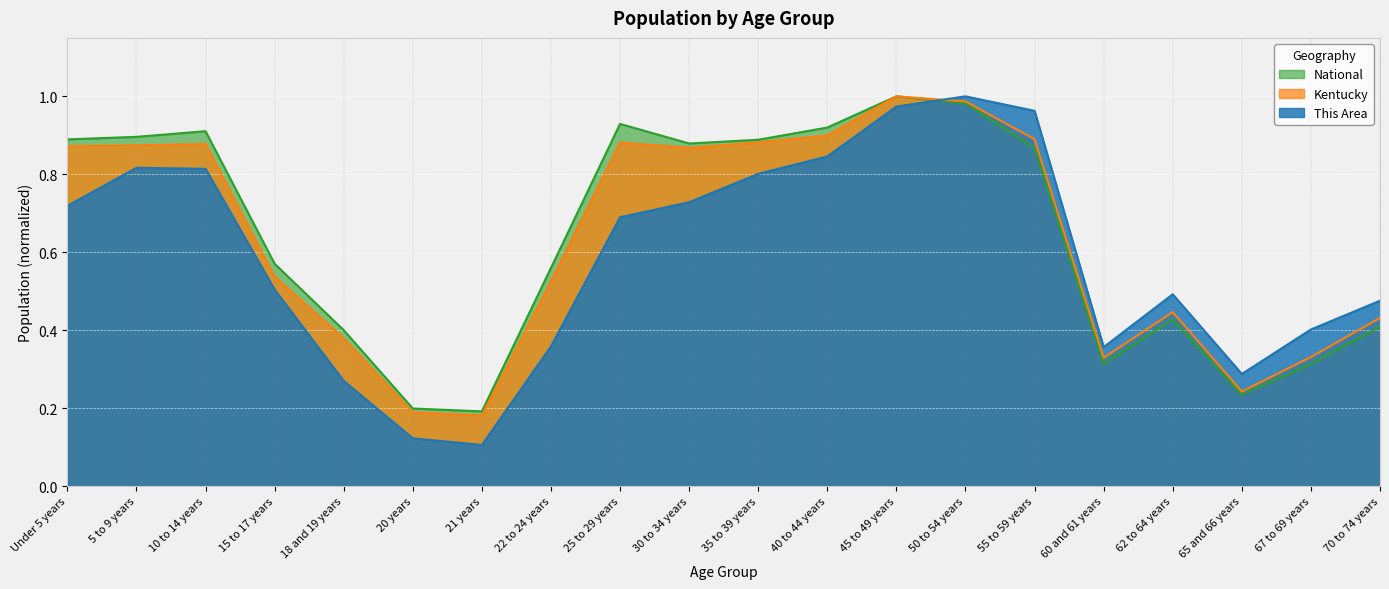

What is the average value of the National series?

0.6